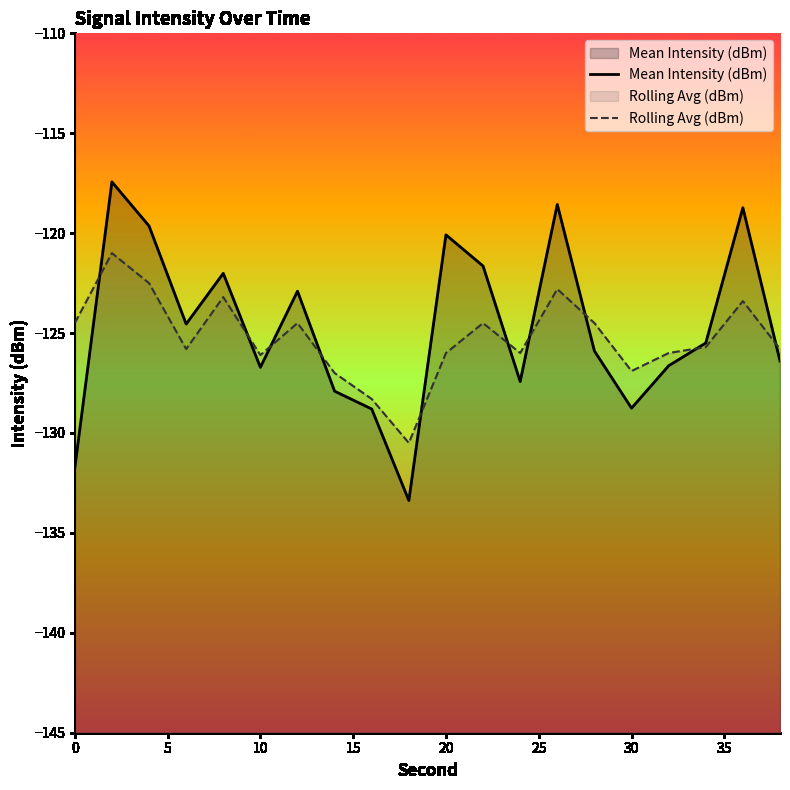

How many interior local valleys does the Mean Intensity (dBm) series have?

5